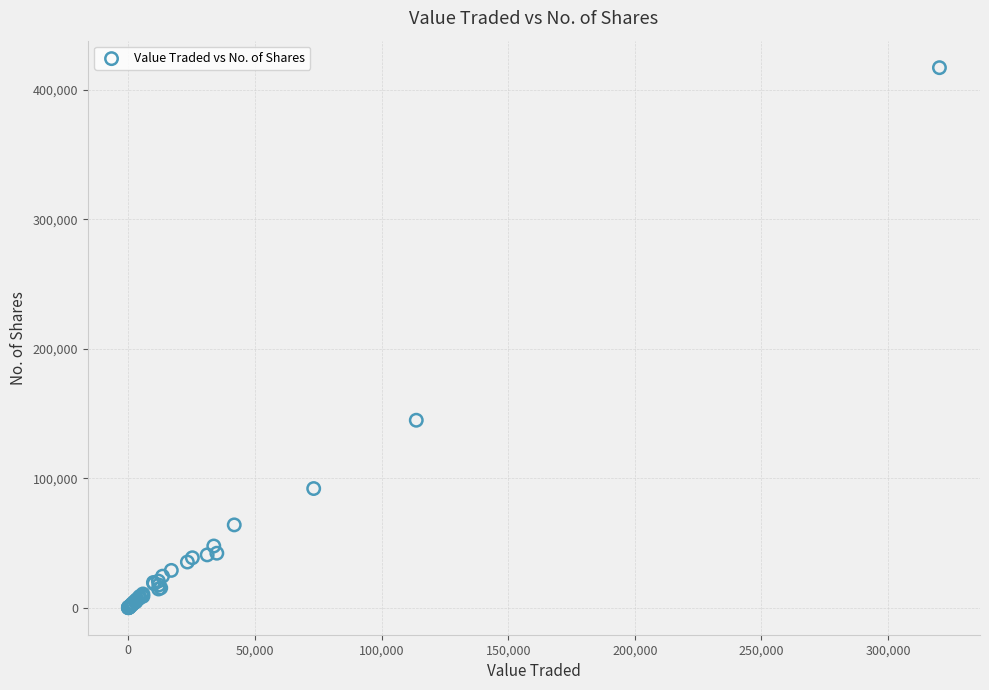

What Y value in the scatter plot is closest to 208598?

144833